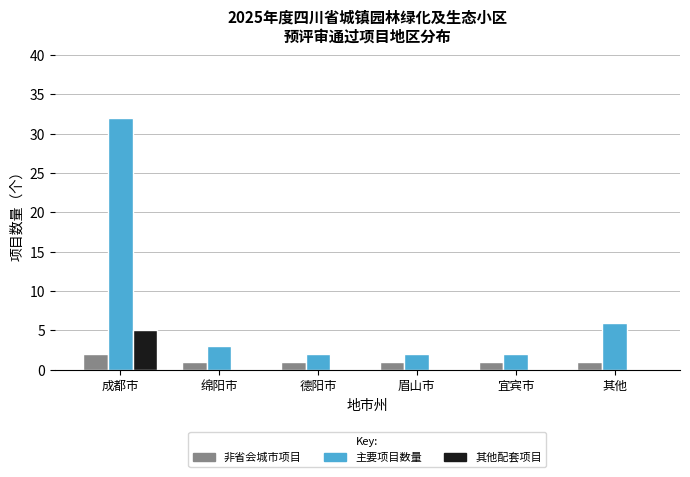

Are the bars grouped side by side (vs. stacked)?

Yes